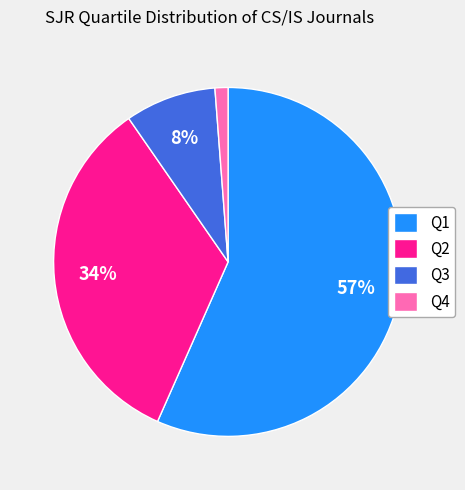

To the nearest percent, what is the difference between the Q4 and Q3 slice percentages?

7%